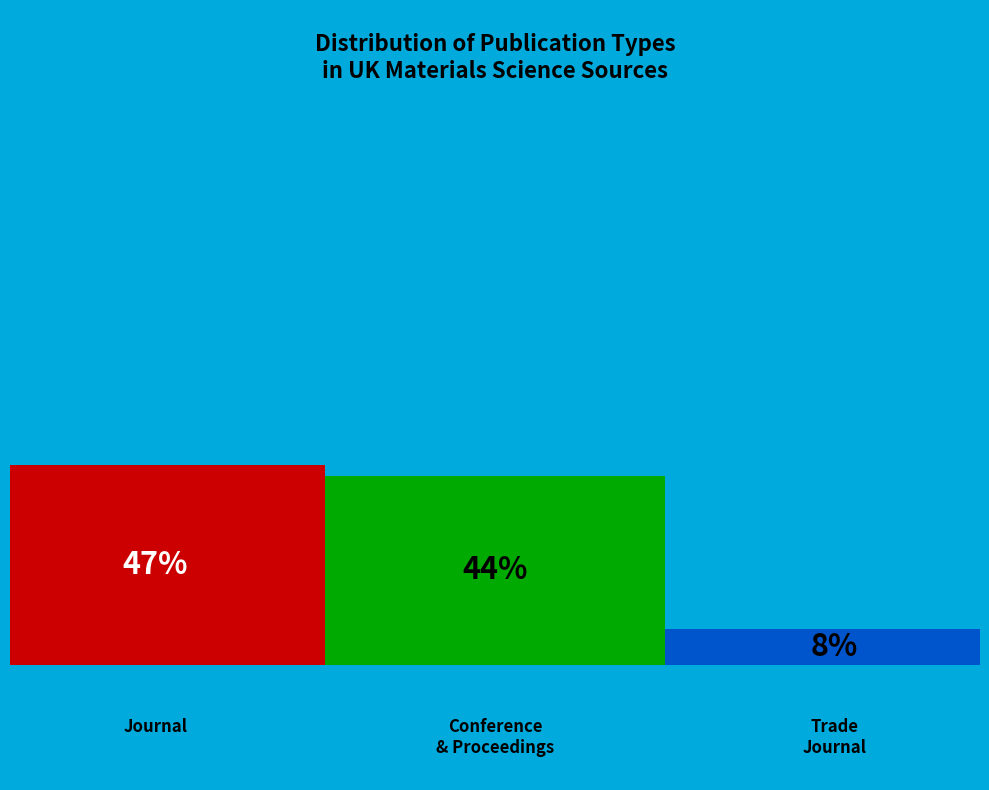

To the nearest percent, what is the difference between the conference and proceedings and trade journal slice percentages?

36%